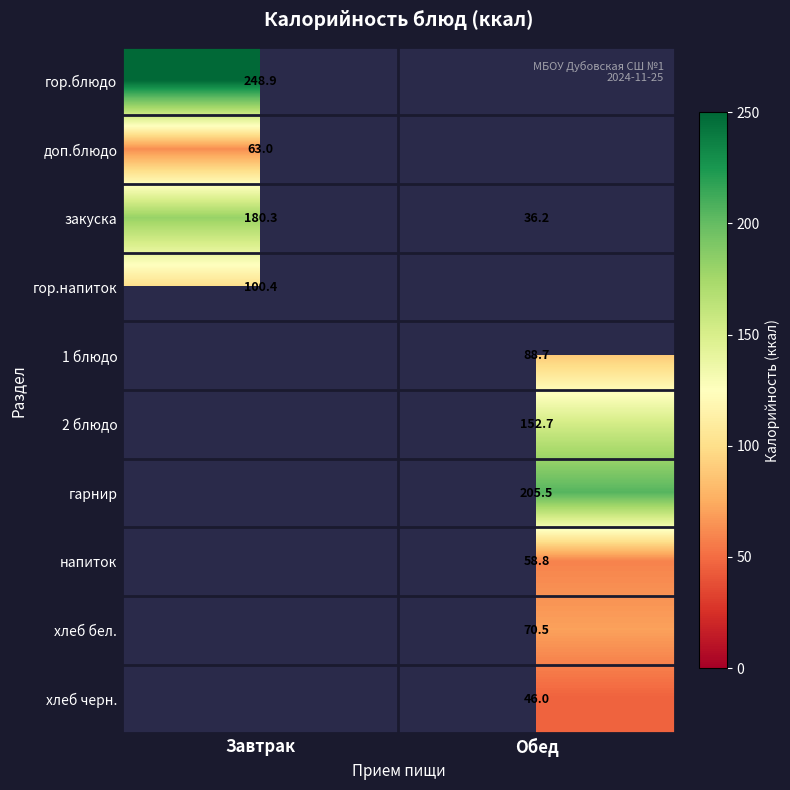

How many categories are shown in the chart?

2